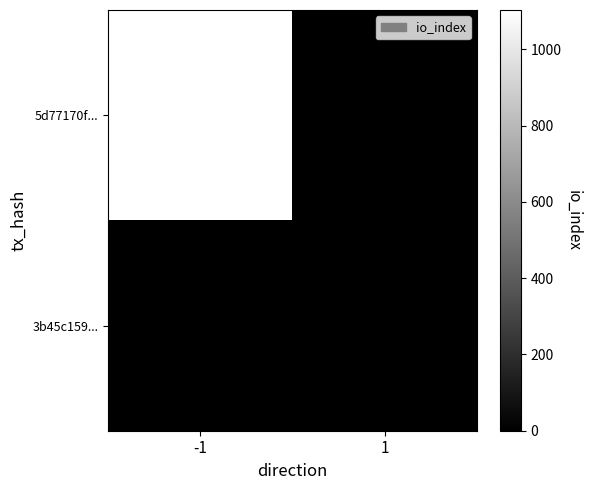

What is the greatest value displayed?

1103